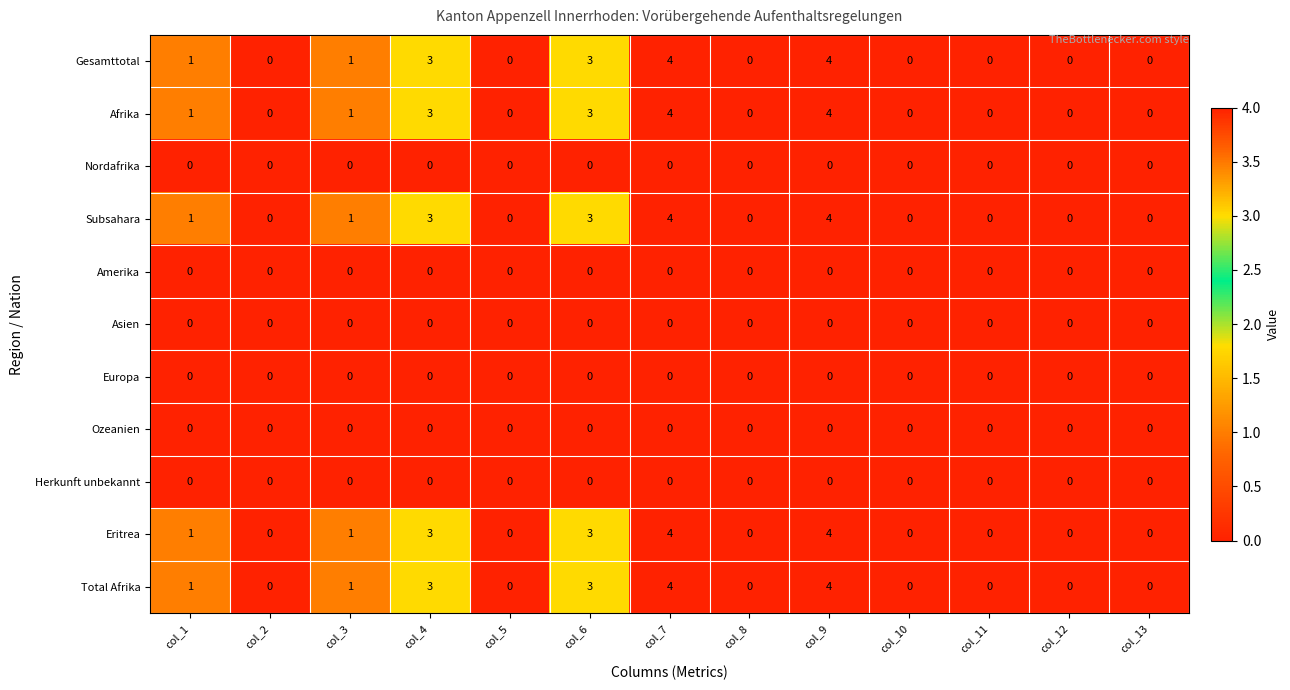

What is the difference between the highest and lowest values at col_4?

3